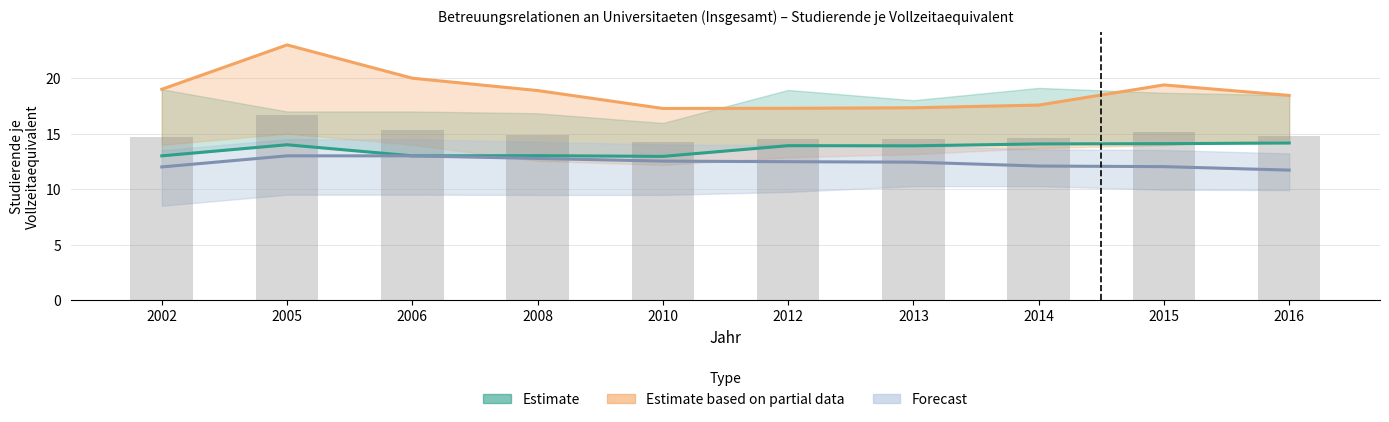

The value of Estimate (D) at 2012 is 13.9. True or false?

True